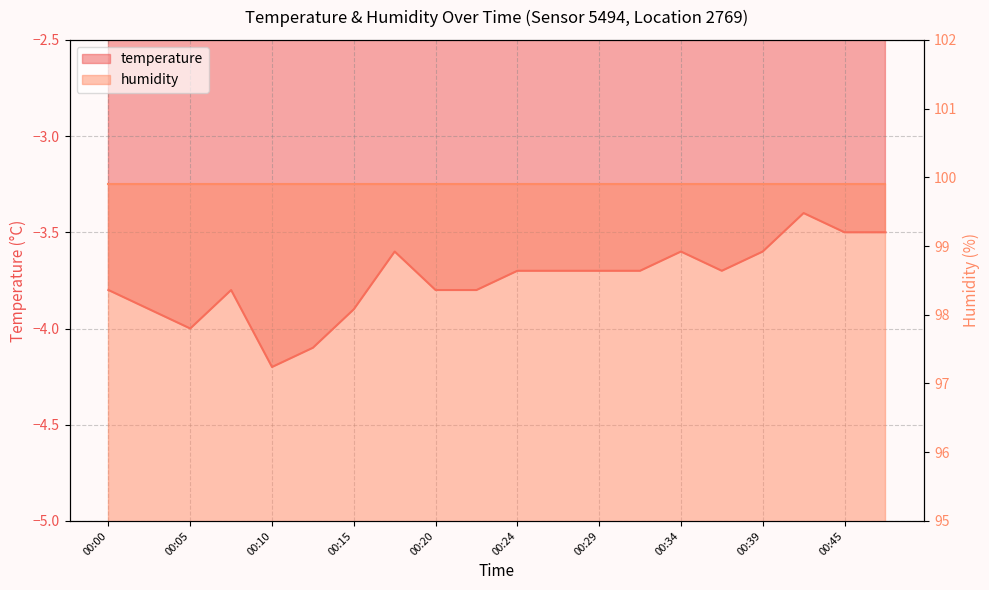

Does the chart have visible grid lines?

Yes